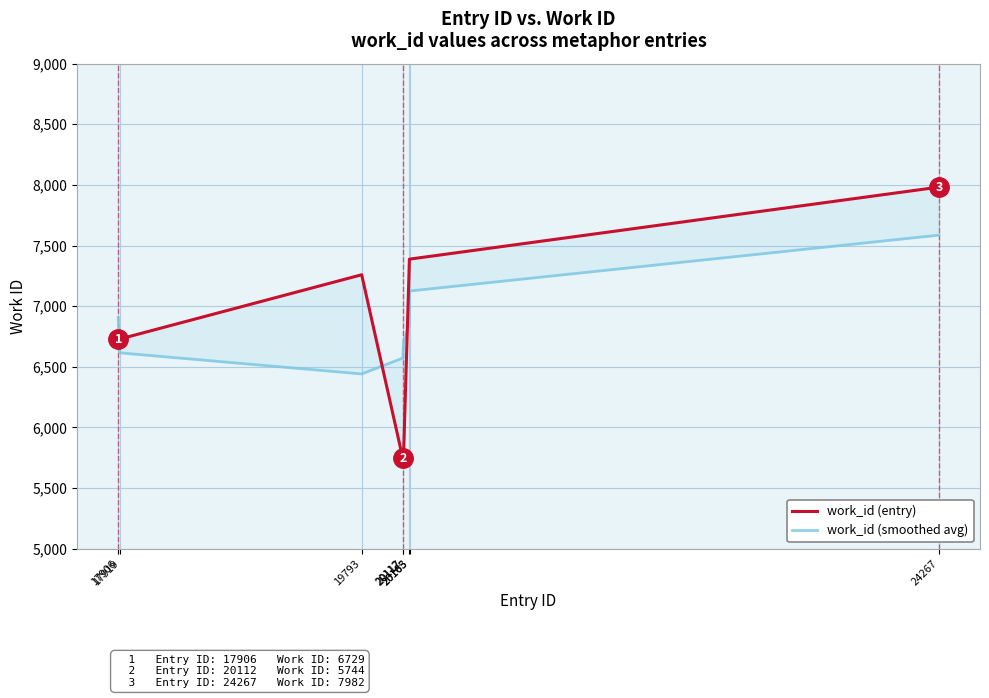

At how many categories does at least one series exceed 6223?

8